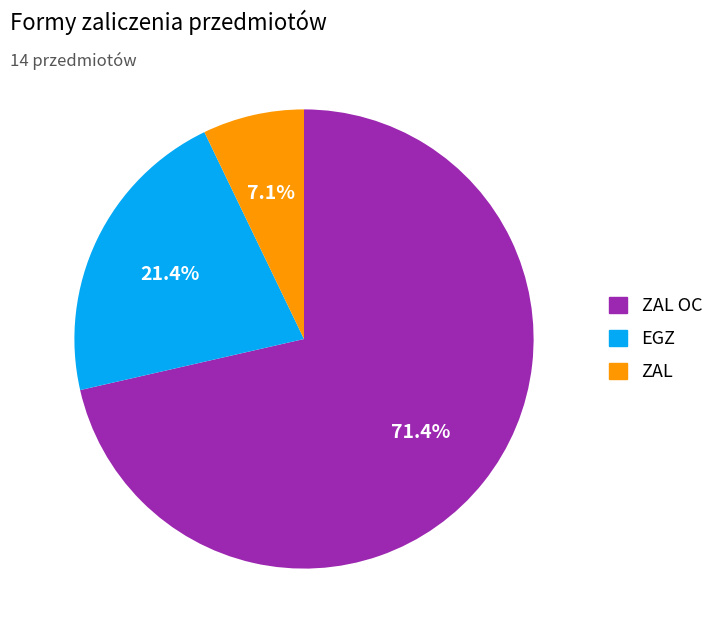

Is there any slice that represents more than half of the pie?

Yes